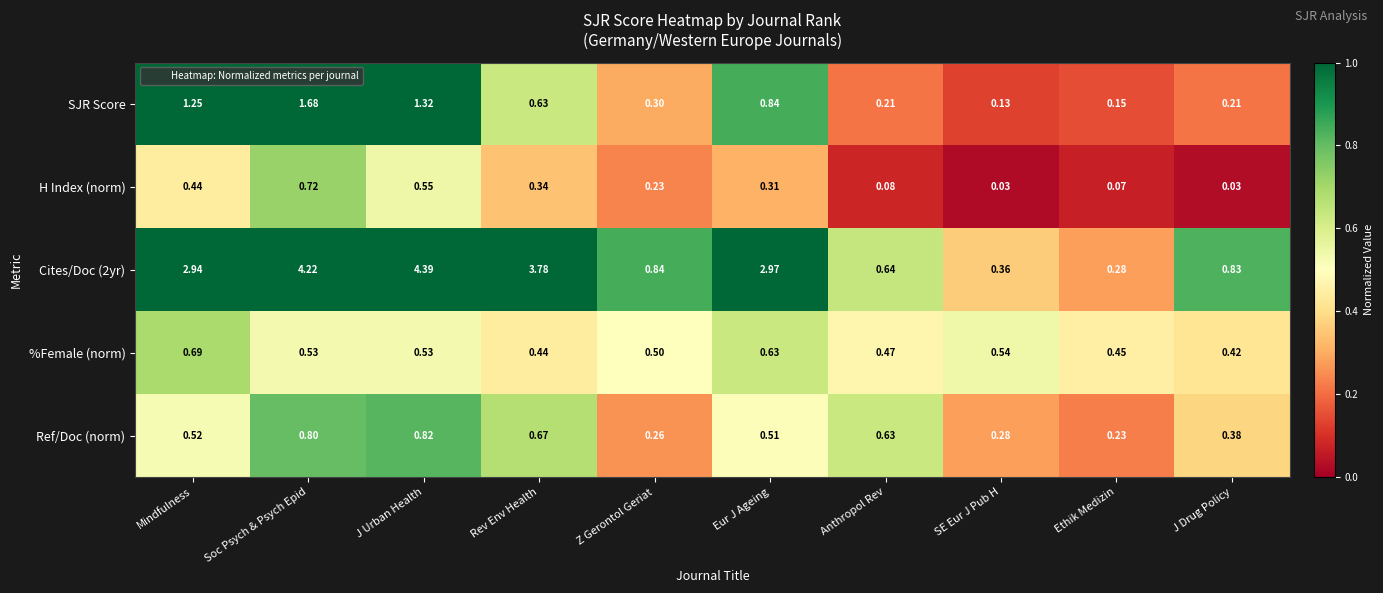

Is the value of H Index (norm) at J Drug Policy greater than the value of SJR Score at Soc Psych & Psych Epid?

No